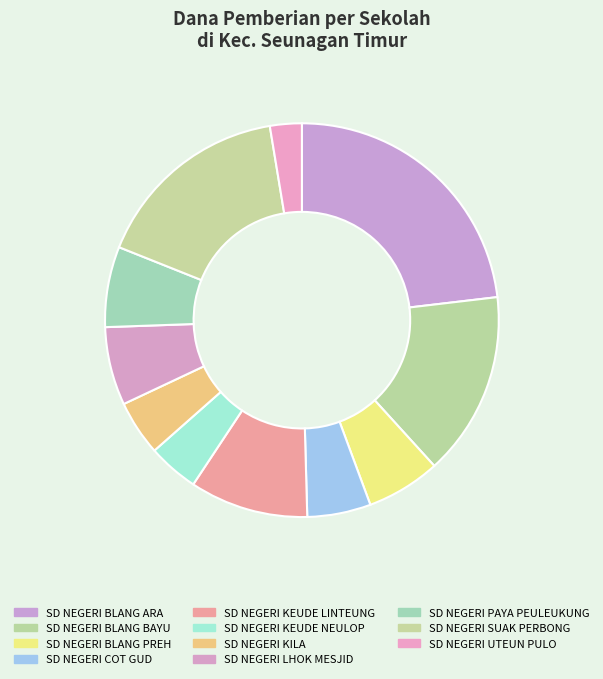

Between SD NEGERI SUAK PERBONG and SD NEGERI BLANG PREH, which is larger?

SD NEGERI SUAK PERBONG